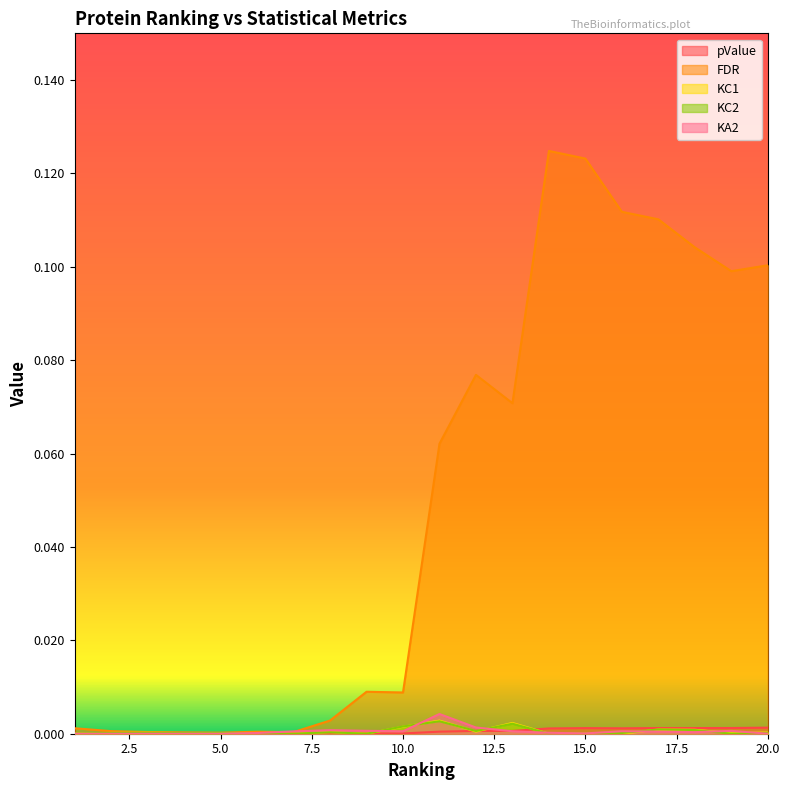

At which category does KA2 reach its first local valley?

10